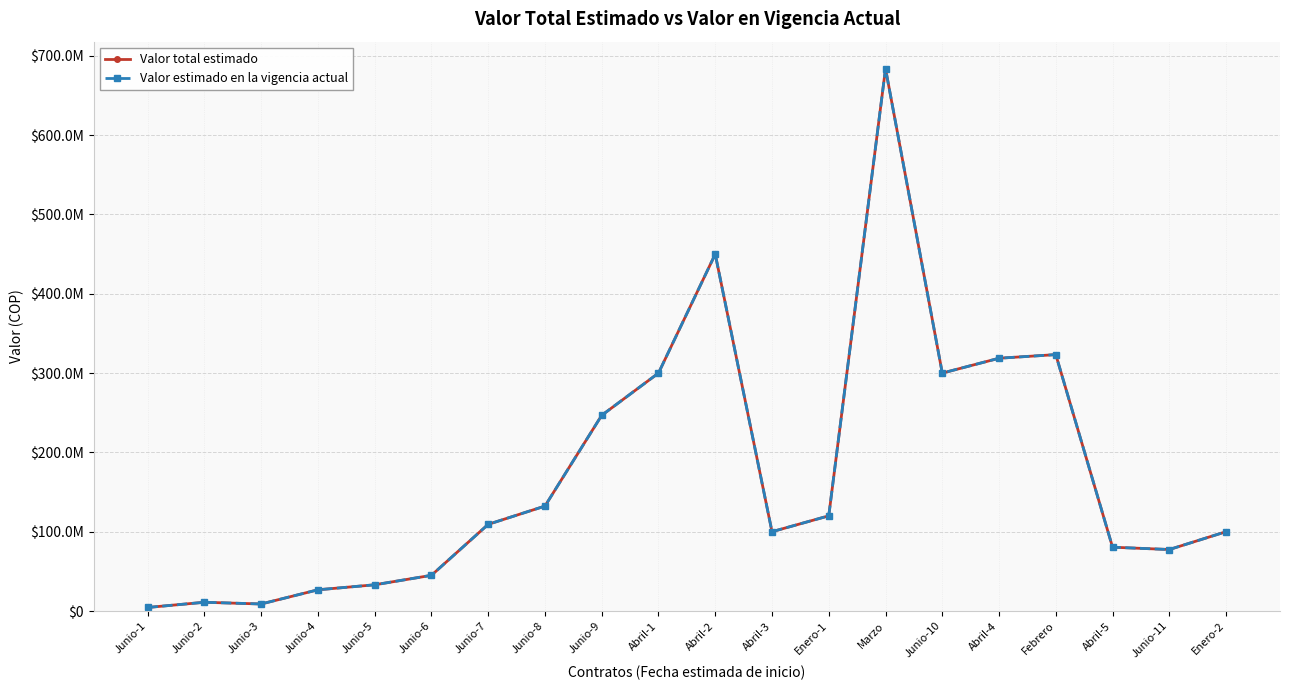

List the labels in order of Valor estimado en la vigencia actual value, smallest first.

Junio-1, Junio-3, Junio-2, Junio-4, Junio-5, Junio-6, Junio-11, Abril-5, Abril-3, Enero-2, Junio-7, Enero-1, Junio-8, Junio-9, Abril-1, Junio-10, Abril-4, Febrero, Abril-2, Marzo